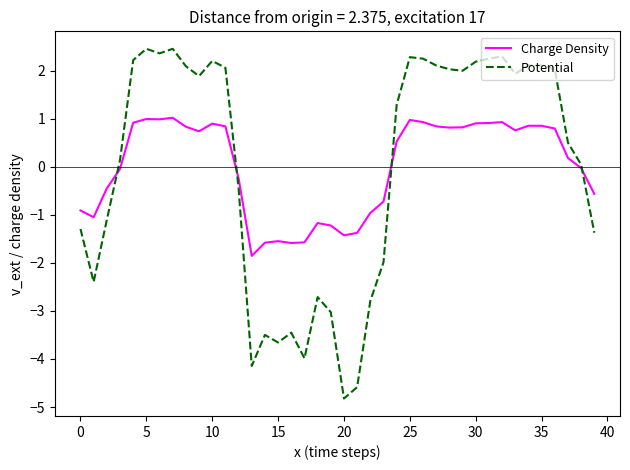

Rank the series by their maximum value, from highest to lowest.

Potential, Charge Density